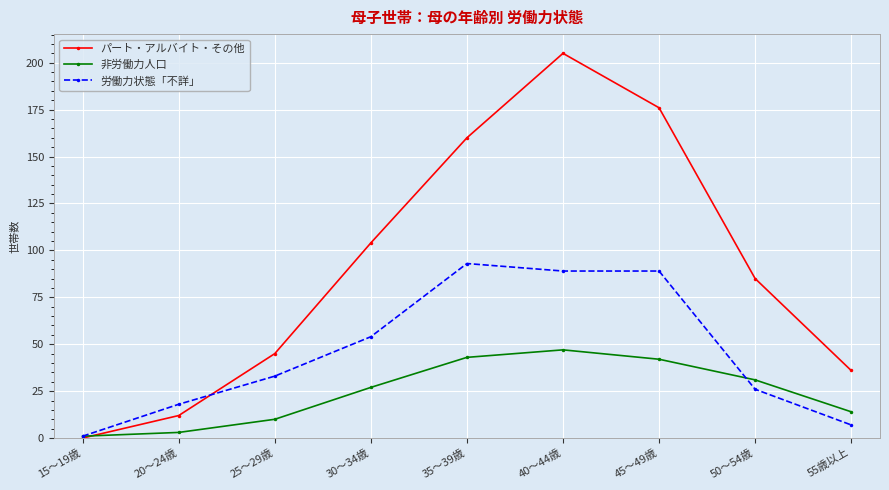

Where is 労働力状態「不詳」 nearest to the value 47?

30～34歳